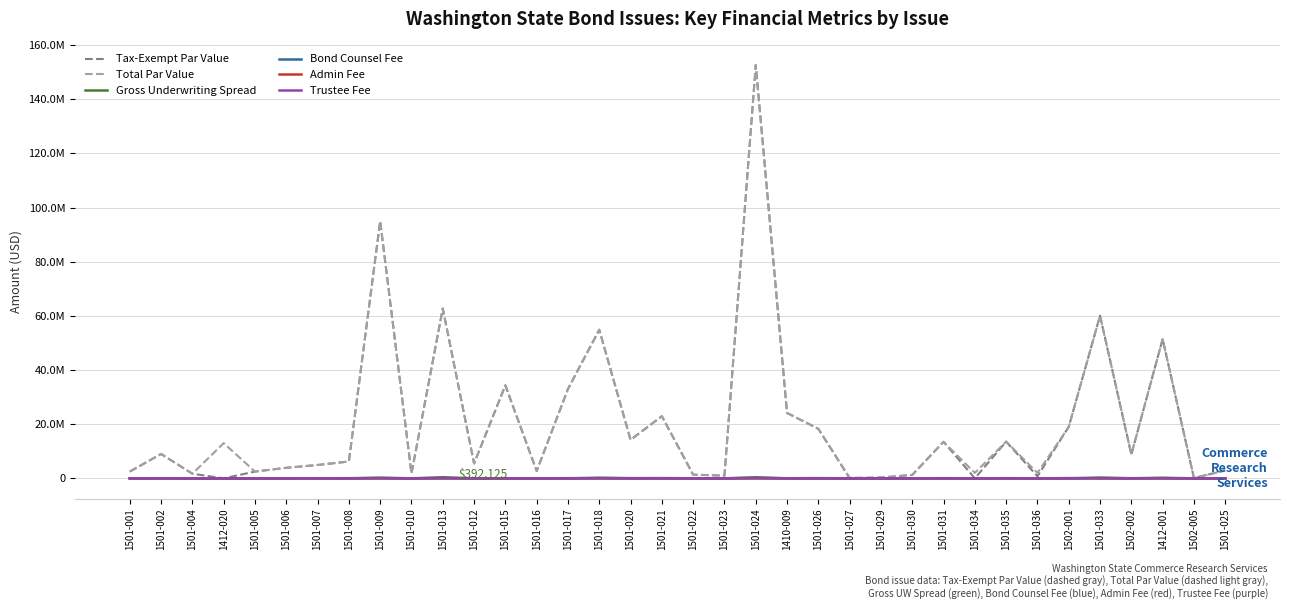

Does the chart display data point markers on the line(s)?

No